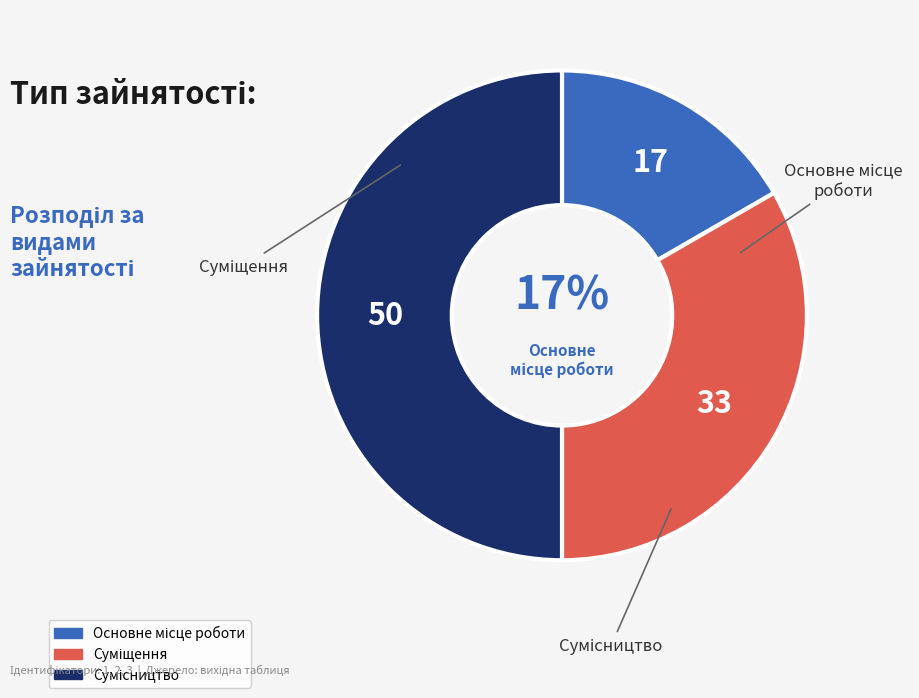

To the nearest percent, what is the average slice percentage?

33%